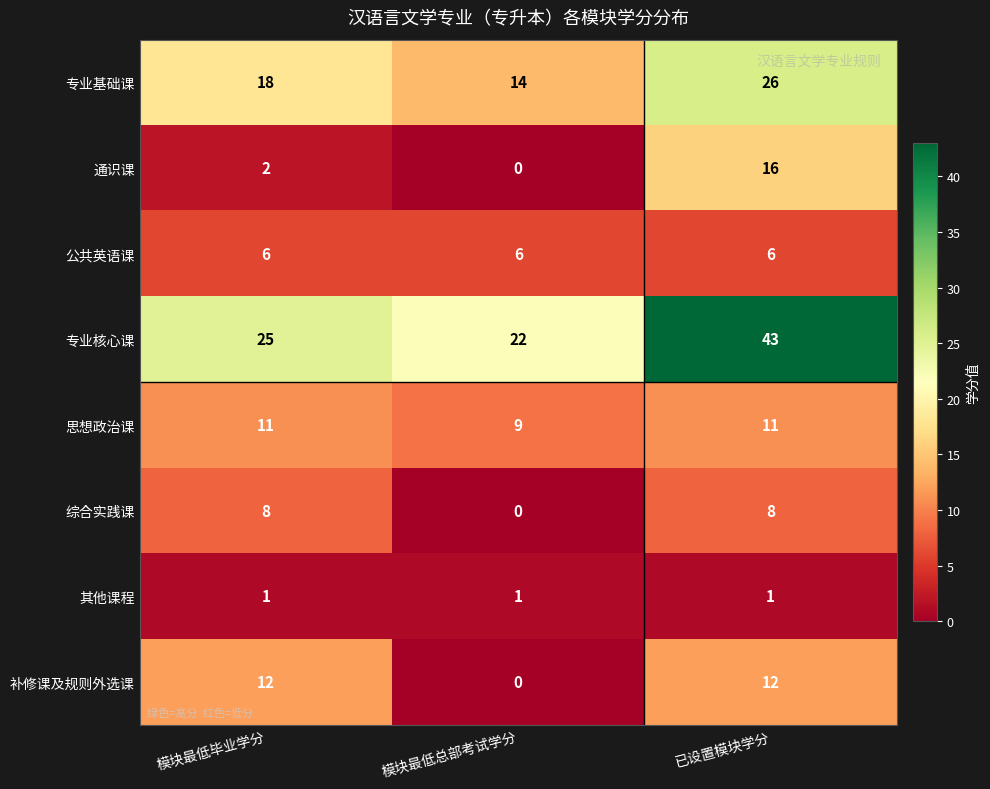

Reading left to right, extract all data points from this chart.

专业基础课: 18	14	26
通识课: 2	0	16
公共英语课: 6	6	6
专业核心课: 25	22	43
思想政治课: 11	9	11
综合实践课: 8	0	8
其他课程: 1	1	1
补修课及规则外选课: 12	0	12